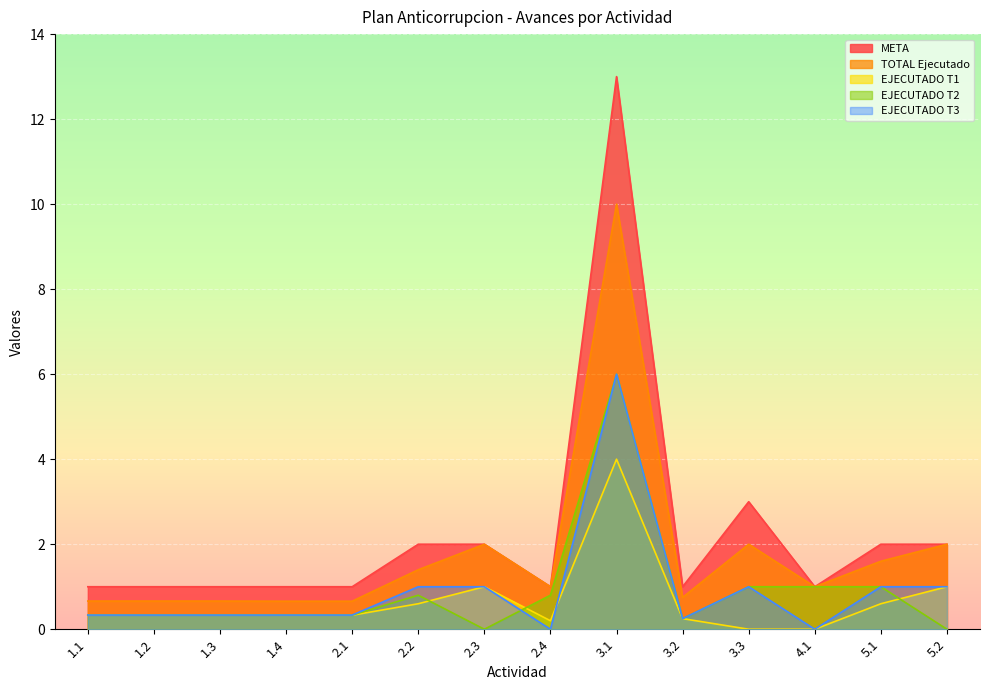

How many times do EJECUTADO T1 and EJECUTADO T2 cross each other?

3